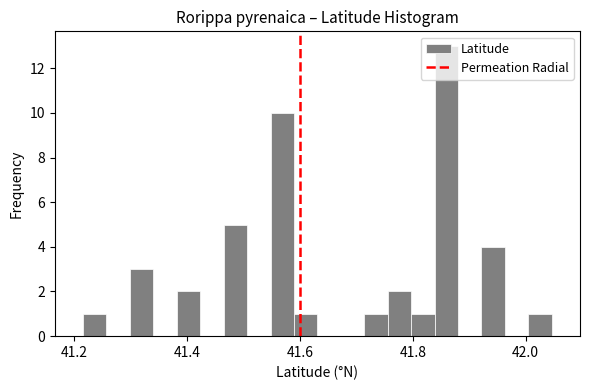

Read against the x-axis, roughly where is the centre of the tallest bar?

41.86